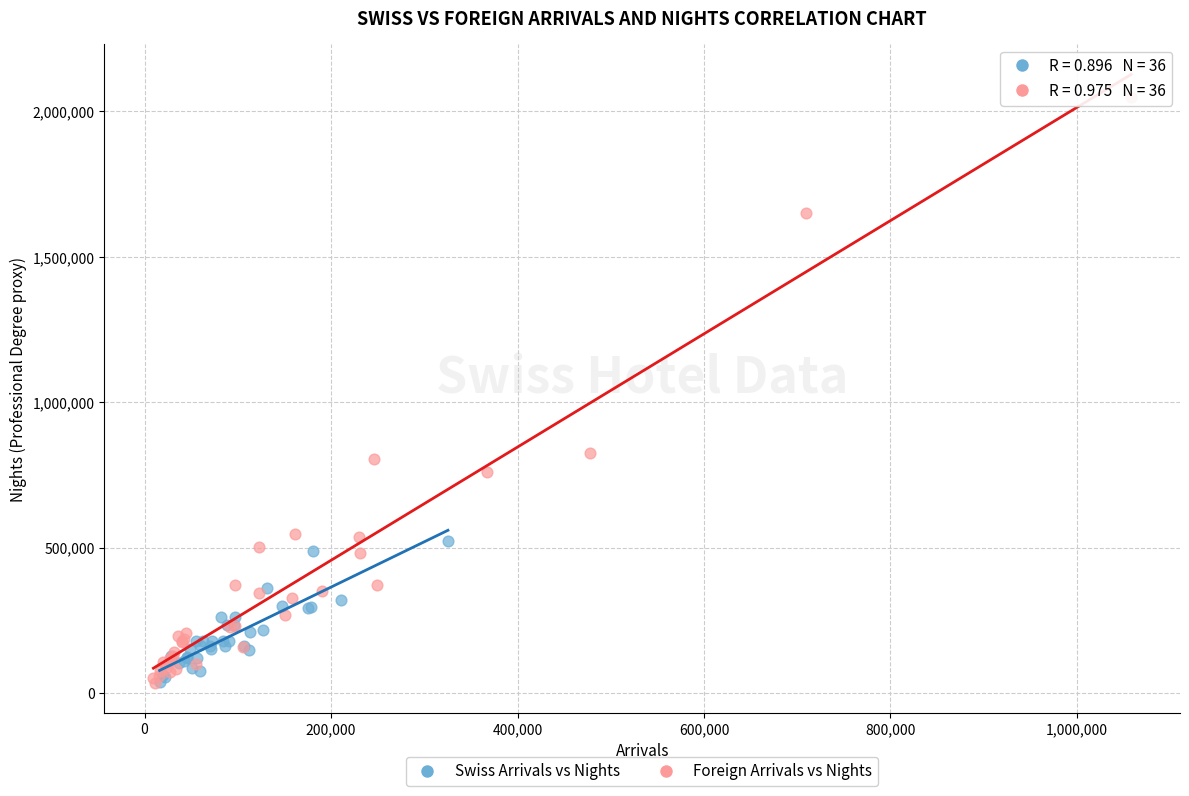

Which series reaches the maximum Y coordinate?

Foreign Arrivals vs Nights